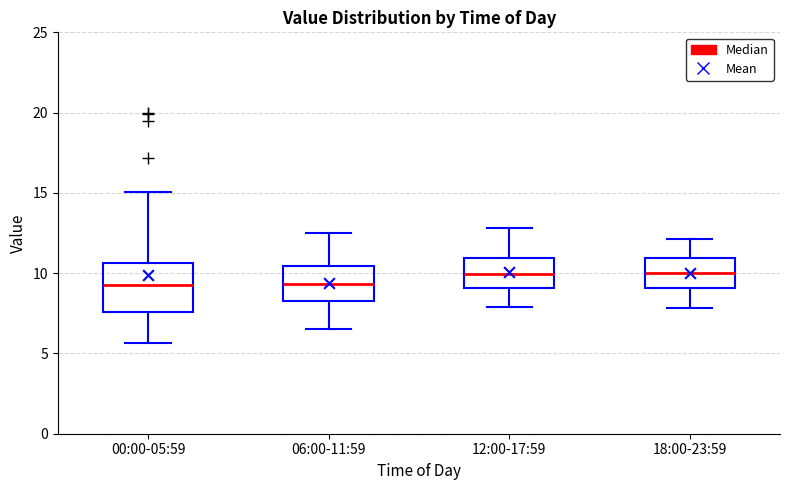

Reading left to right, read every box against the y-axis: the position of its median line, the range the box covers, and the ends of its whiskers. The values are not printed on the chart, so give them approximately, as read against the axis.

00:00-05:59: median 9.5, box 7.5 to 10.5, whiskers 5.5 to 15.0
06:00-11:59: median 9.5, box 8.5 to 10.5, whiskers 6.5 to 12.5
12:00-17:59: median 10.0, box 9.0 to 11.0, whiskers 8.0 to 13.0
18:00-23:59: median 10.0, box 9.0 to 11.0, whiskers 8.0 to 12.0